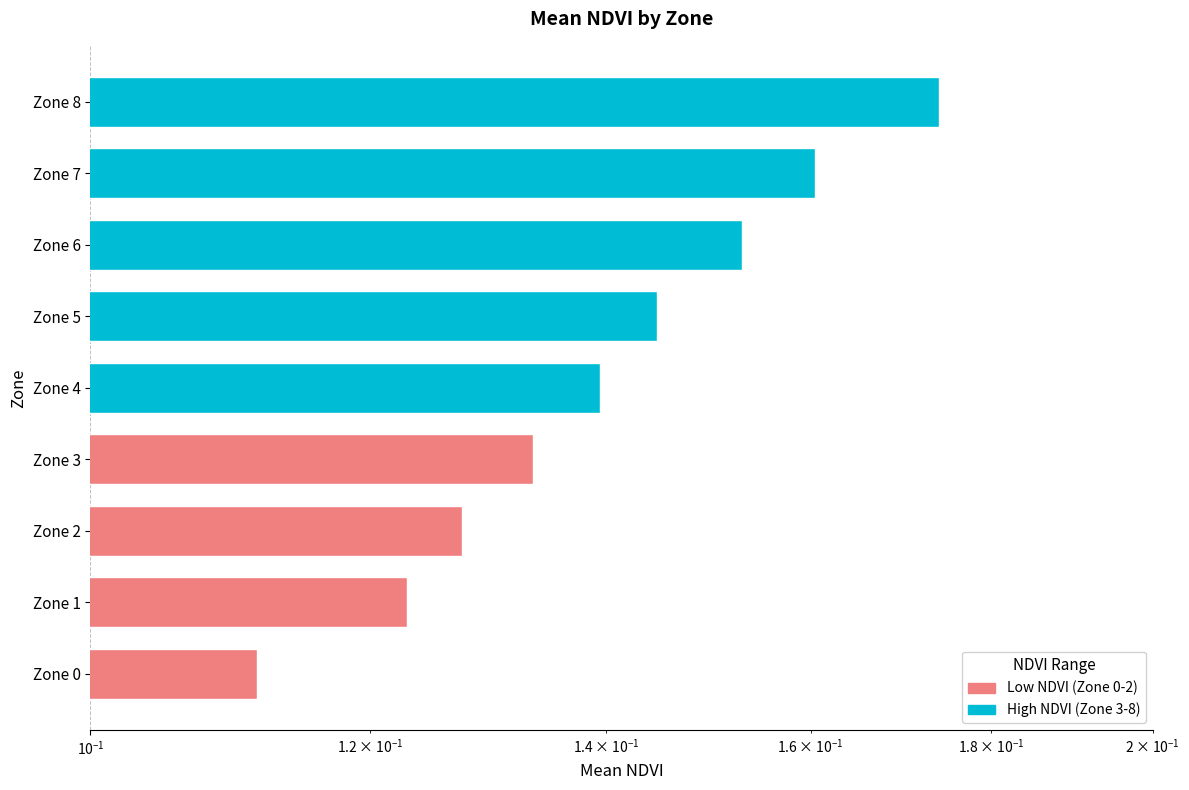

Reading left to right, extract all data points from this chart.

0.1	0.1	0.1	0.1	0.1	0.1	0.2	0.2	0.2